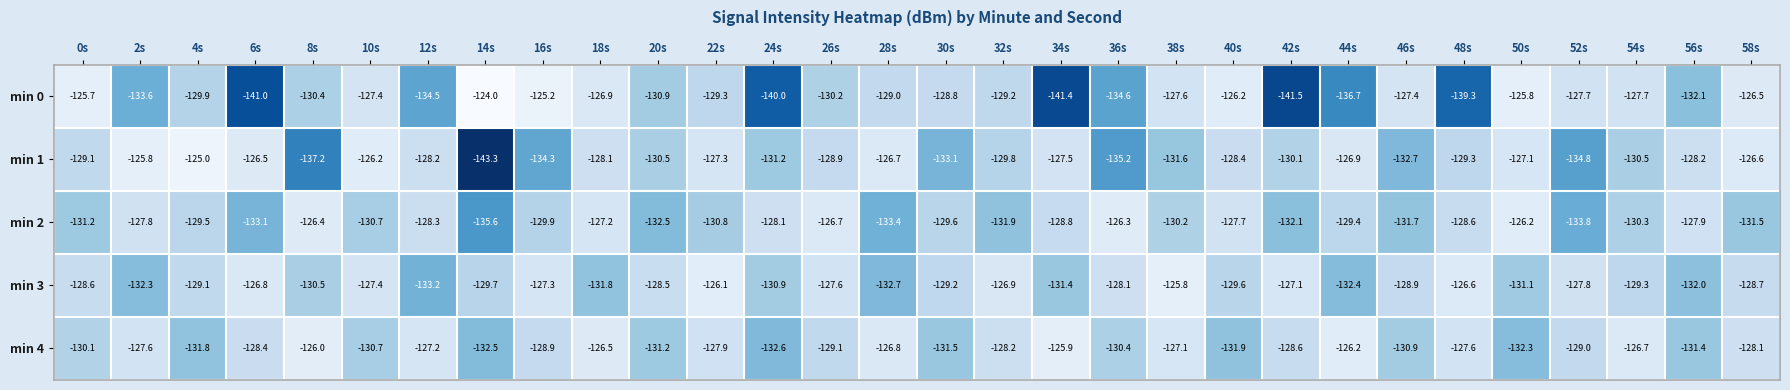

What is the difference between the highest and lowest values at 56s?

4.2